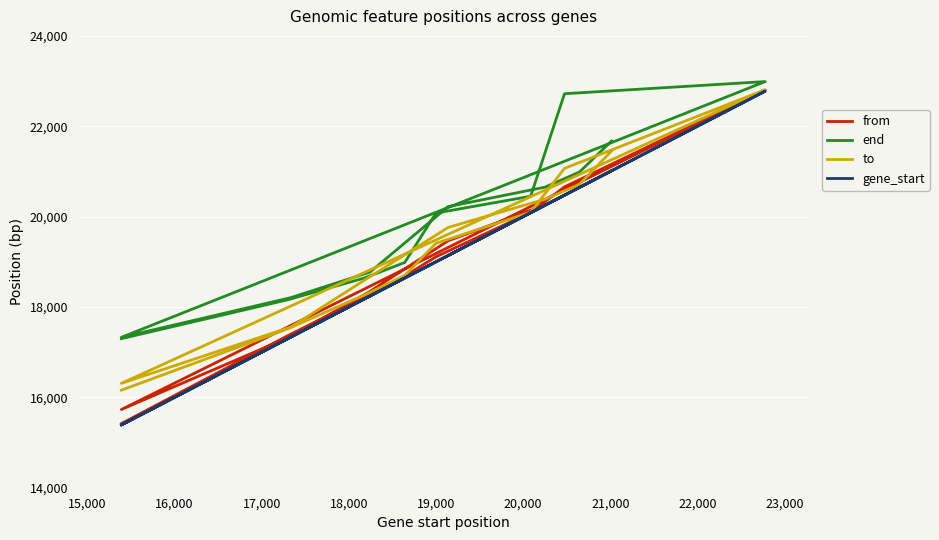

How many values in the end series exceed 20078?

7